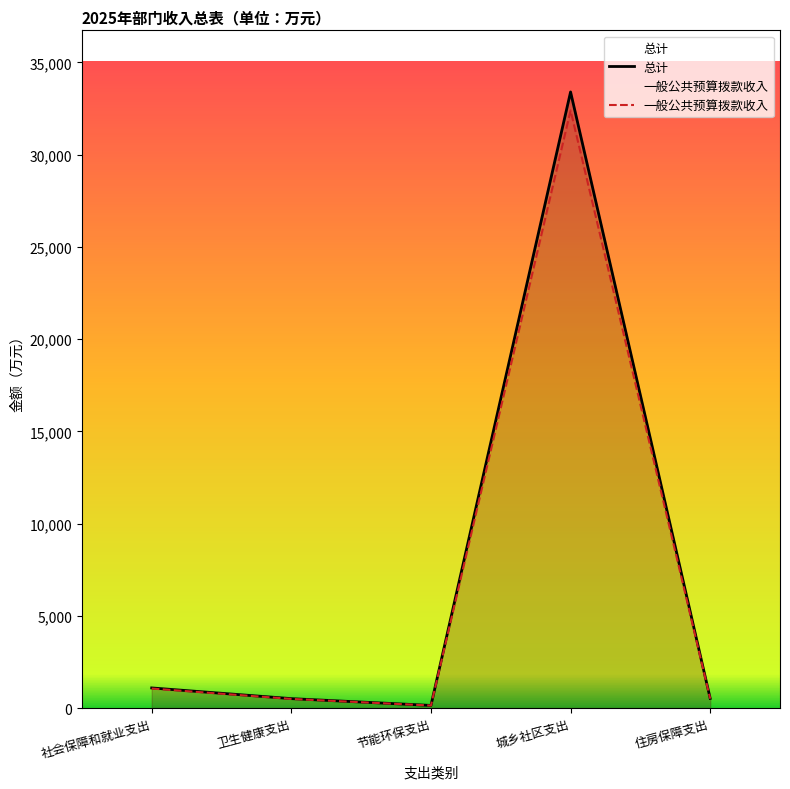

How many lines are shown in the chart?

2